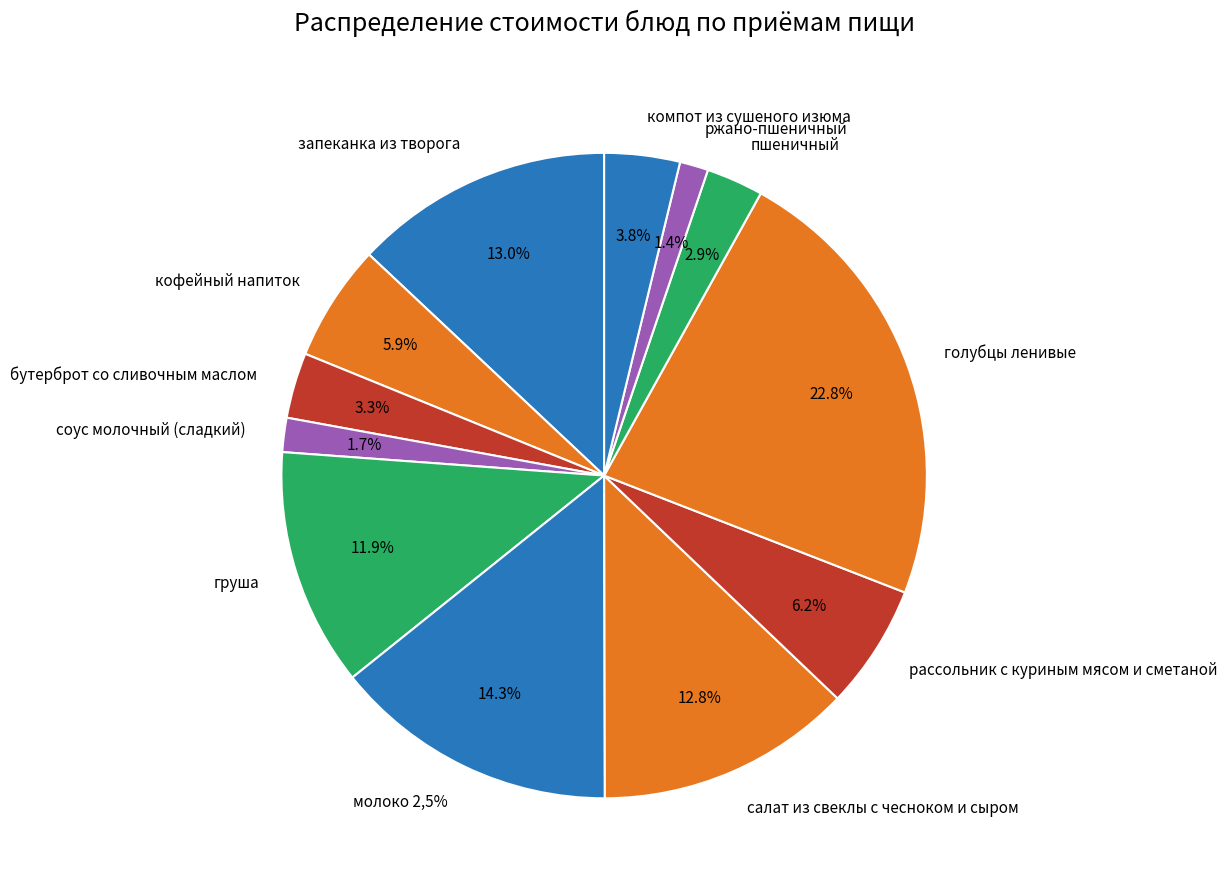

To the nearest percent, what is the combined percentage of кофейный напиток and соус молочный (сладкий)?

8%